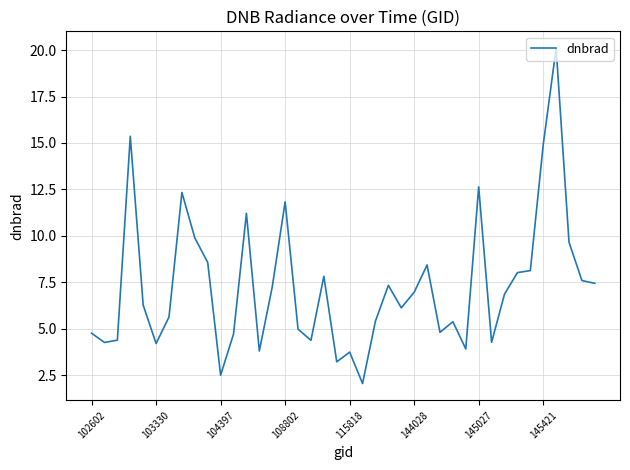

What is the smallest value displayed?

2.0